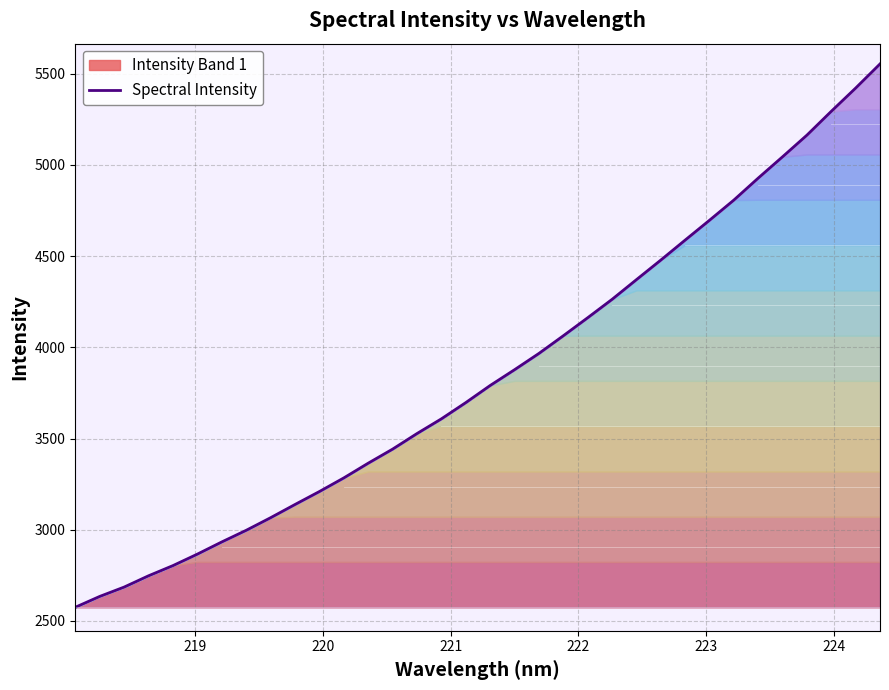

What is the lowest value of the Spectral Intensity series?

2575.2